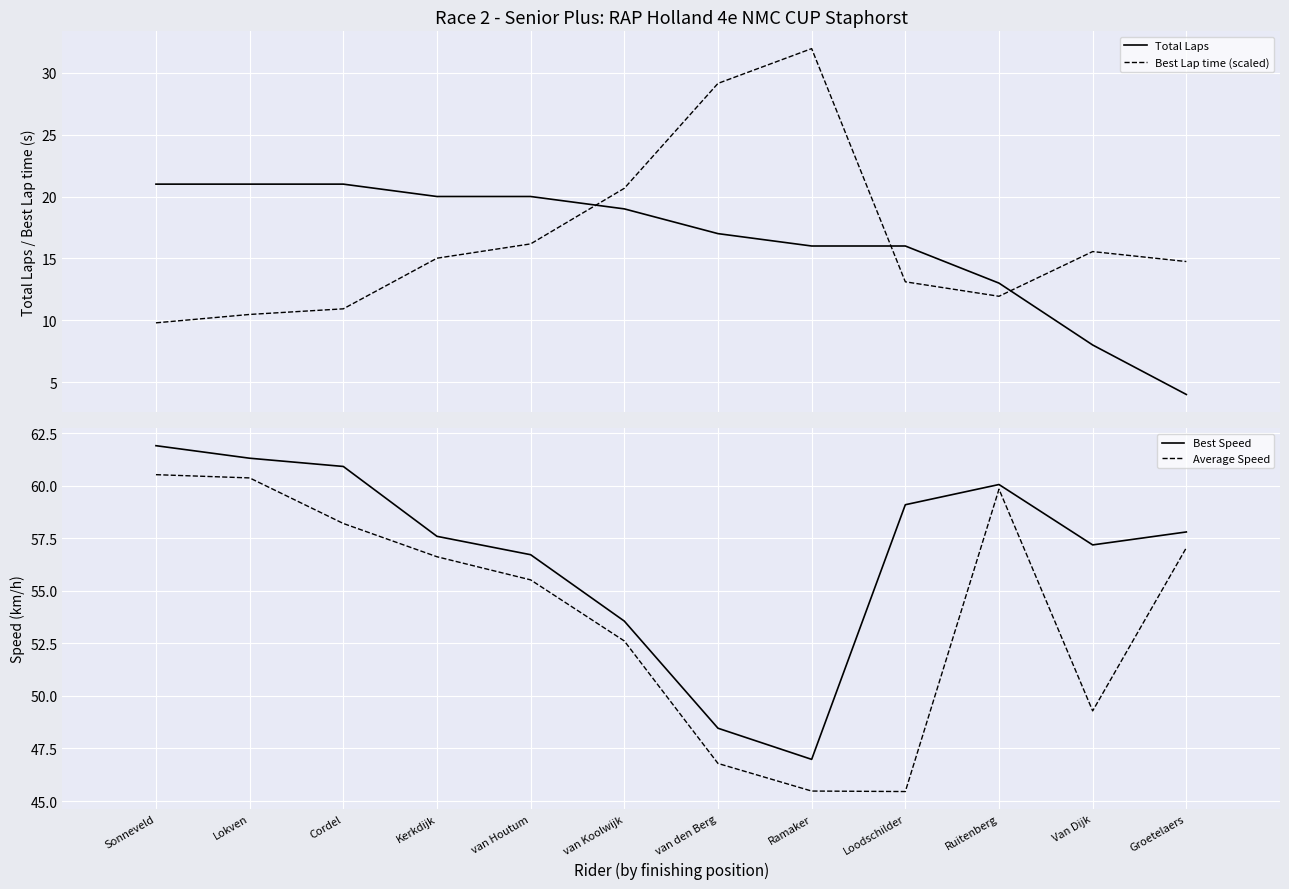

What is the sum of all Total Laps values?

196.0